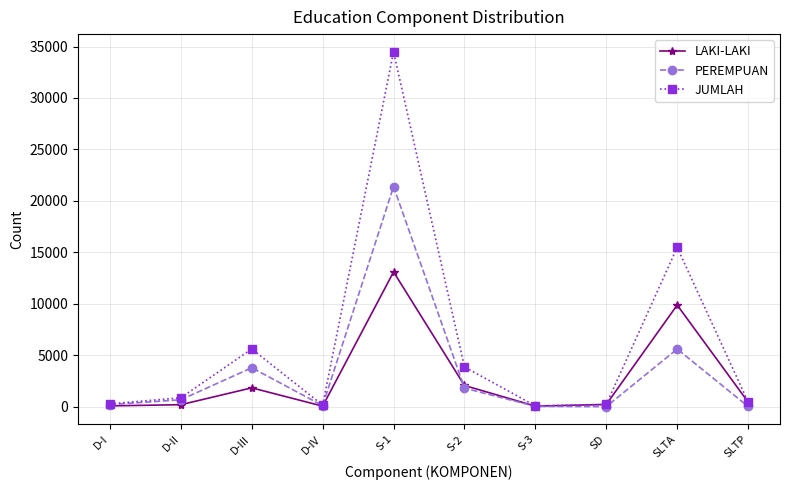

What is the label of the 7th point from the left?

S-3